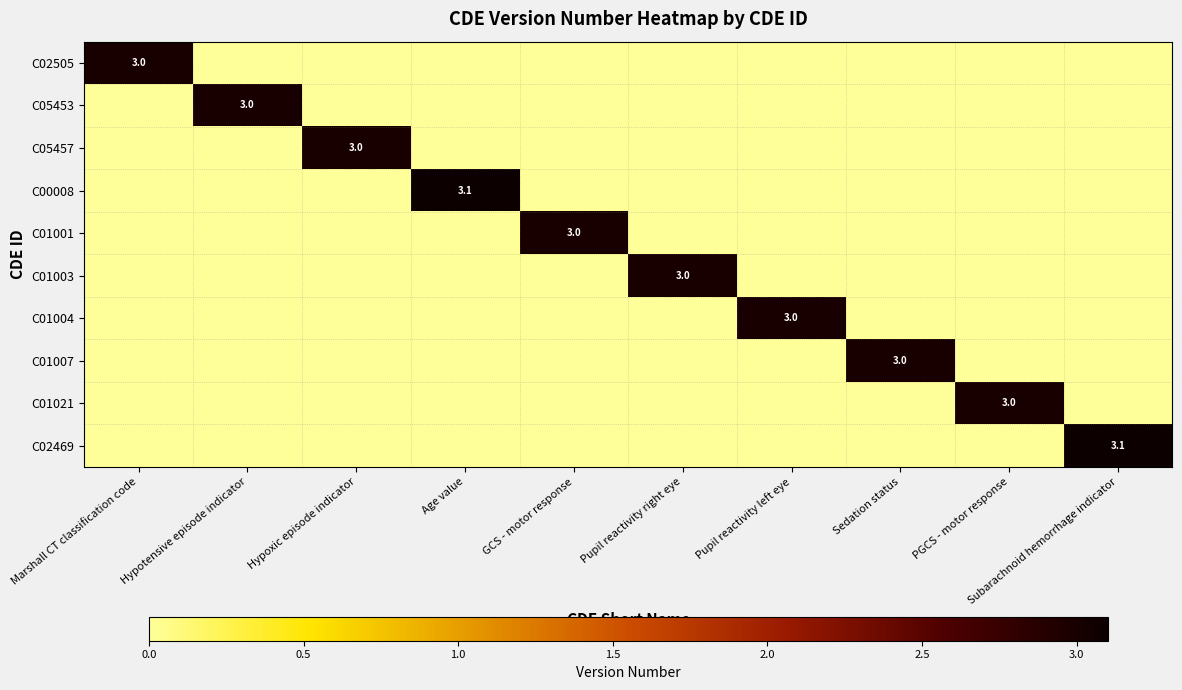

List the labels in order of C01007 value, largest first.

Sedation status, Marshall CT classification code, Hypotensive episode indicator, Hypoxic episode indicator, Age value, GCS - motor response, Pupil reactivity right eye, Pupil reactivity left eye, PGCS - motor response, Subarachnoid hemorrhage indicator